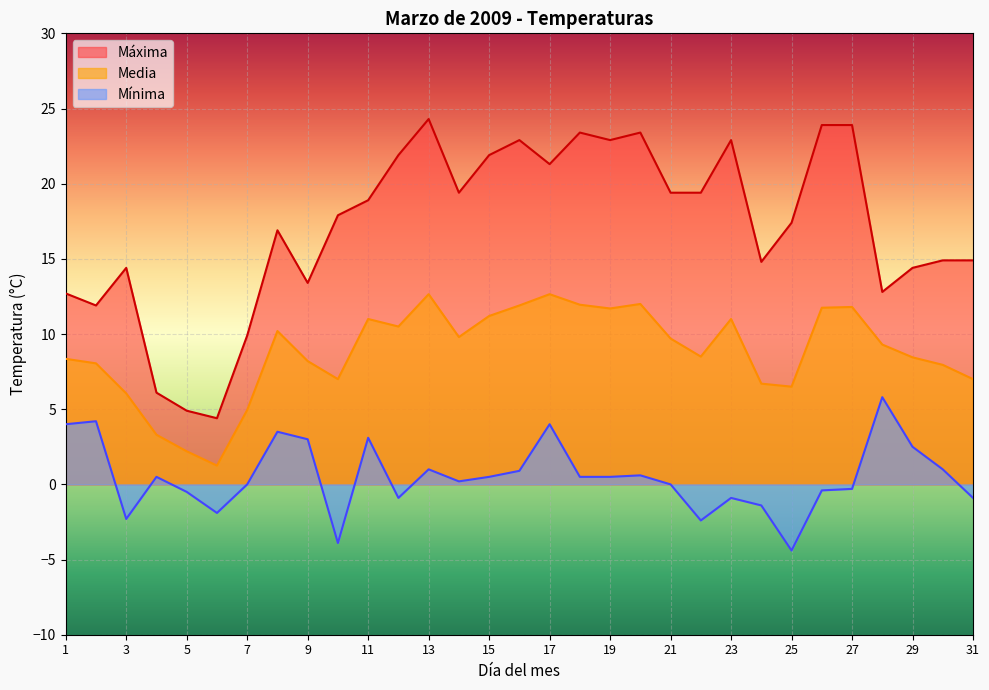

At which label does Máxima reach its minimum?

6